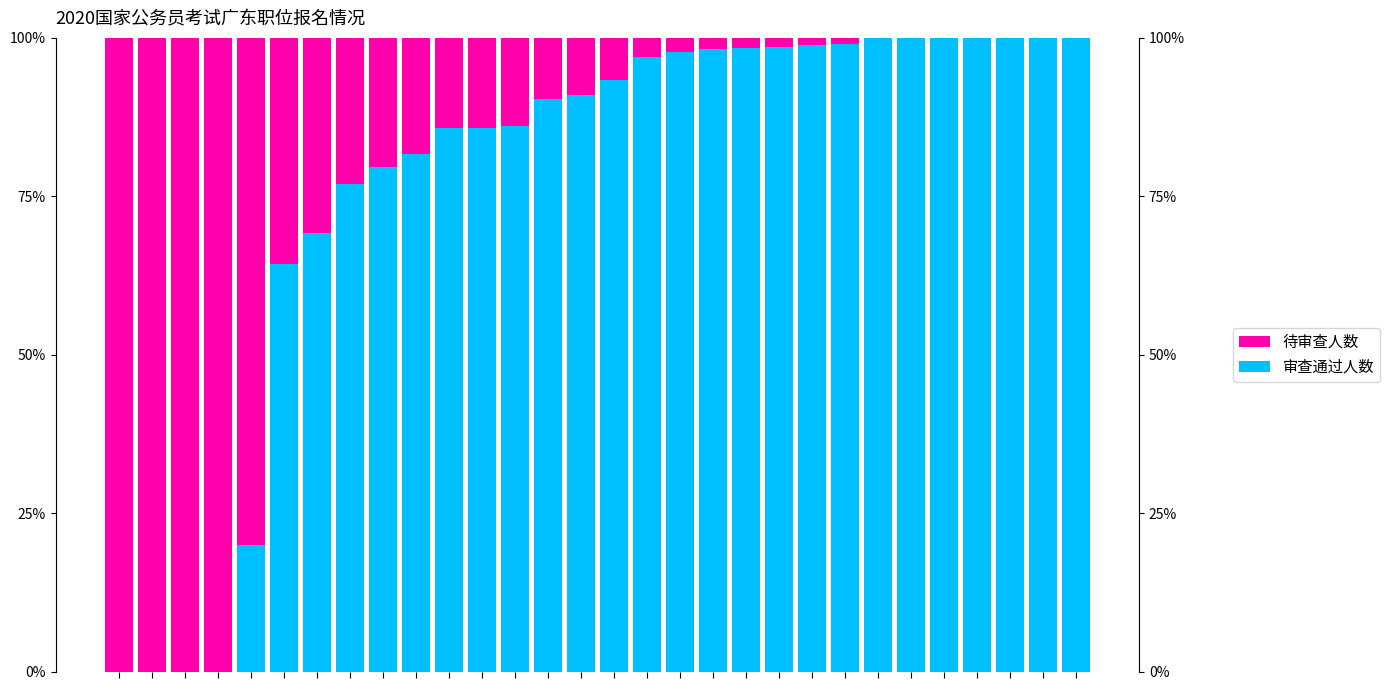

Reading left to right, transcribe all the data shown in this chart.

审查通过人数: 0.0	0.0	0.0	0.0	20.0	64.3	69.2	76.9	79.7	81.6	85.7	85.7	86.0	90.4	90.9	93.4	97.1	97.8	98.2	98.4	98.5	98.9	99.0	100.0	100.0	100.0	100.0	100.0	100.0	100.0
待审查人数: 100.0	100.0	100.0	100.0	80.0	35.7	30.8	23.1	20.3	18.4	14.3	14.3	14.0	9.6	9.1	6.6	2.9	2.2	1.8	1.6	1.5	1.1	1.0	0.0	0.0	0.0	0.0	0.0	0.0	0.0